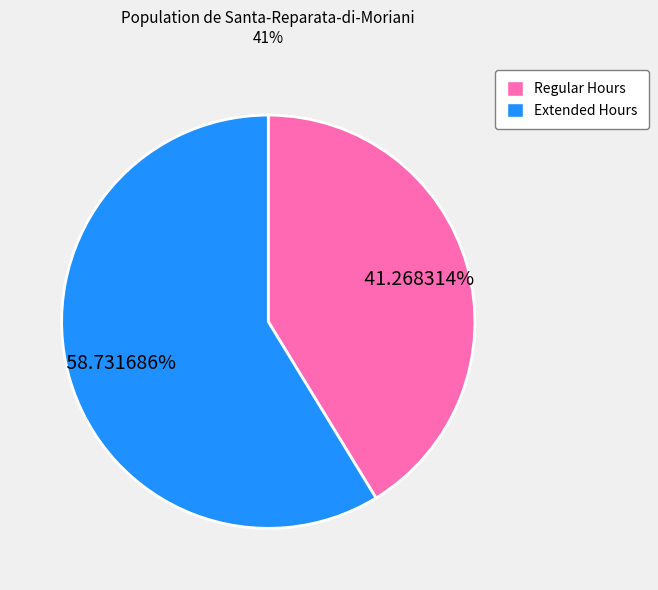

Which slice is the largest?

Extended Hours